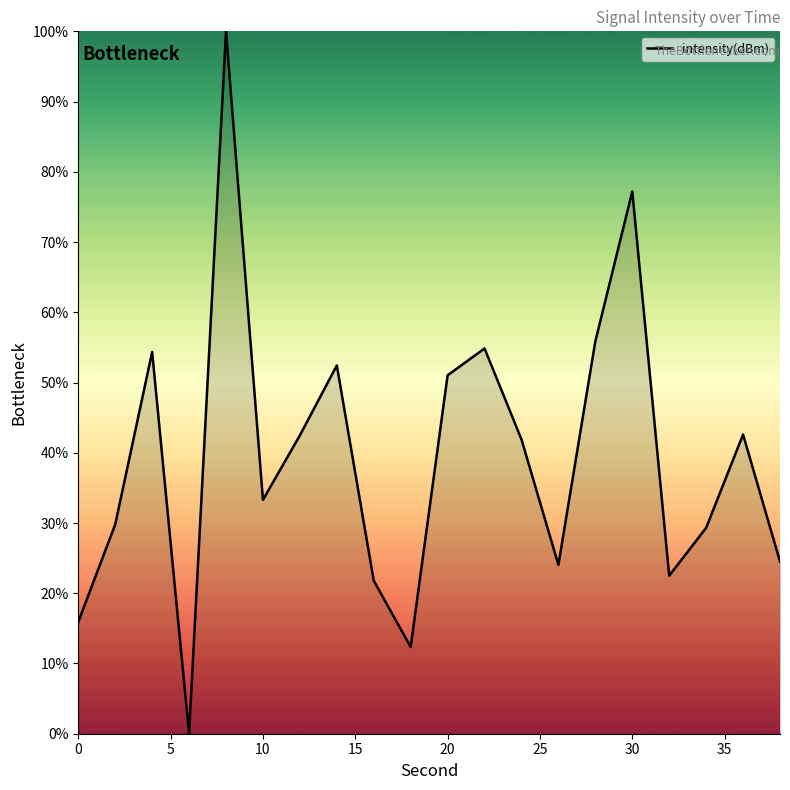

What is the greatest value displayed?

100.0